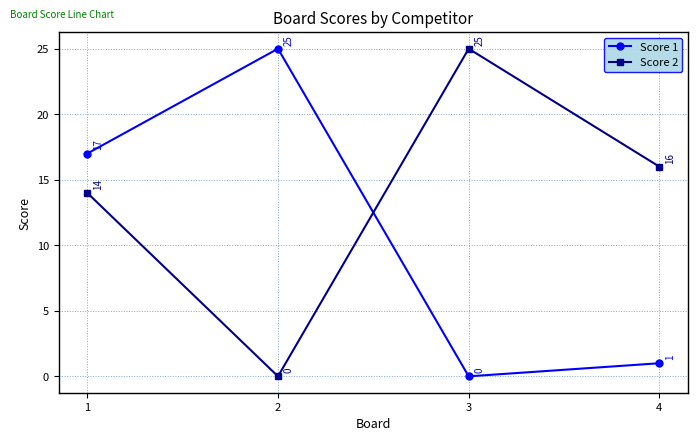

What is the difference between the maximum and minimum values in the Score 2 series?

25